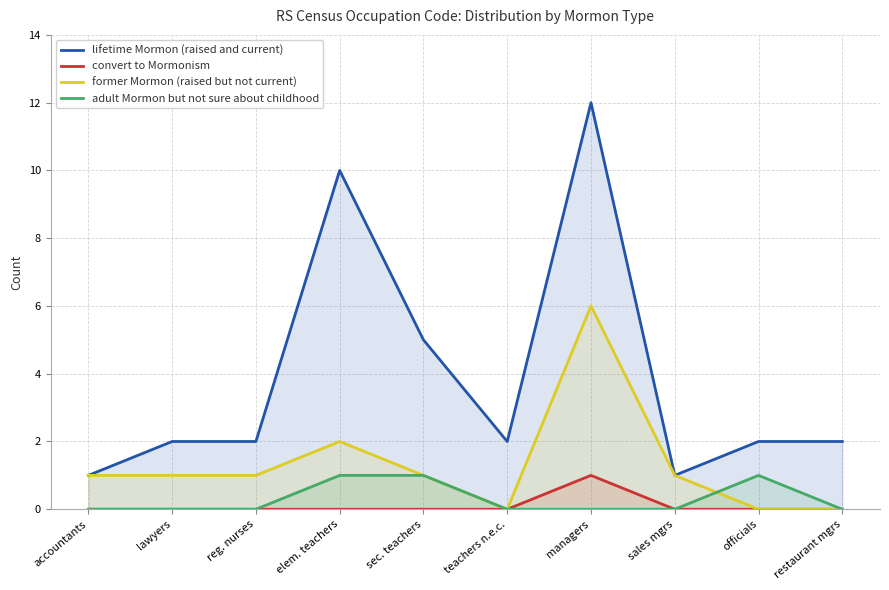

True or false: convert to Mormonism has a value of 0 at officials.

True